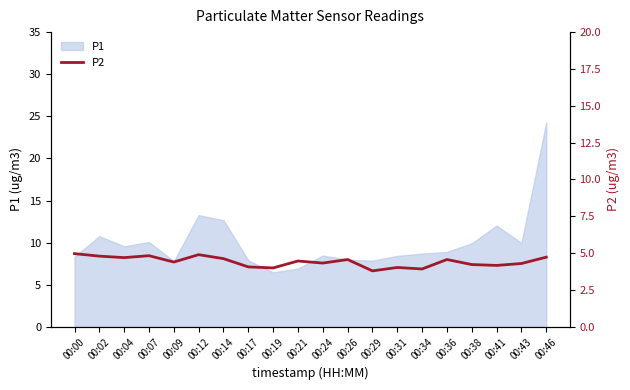

True or false: P1 has a value of 9.6 at 00:04.

True